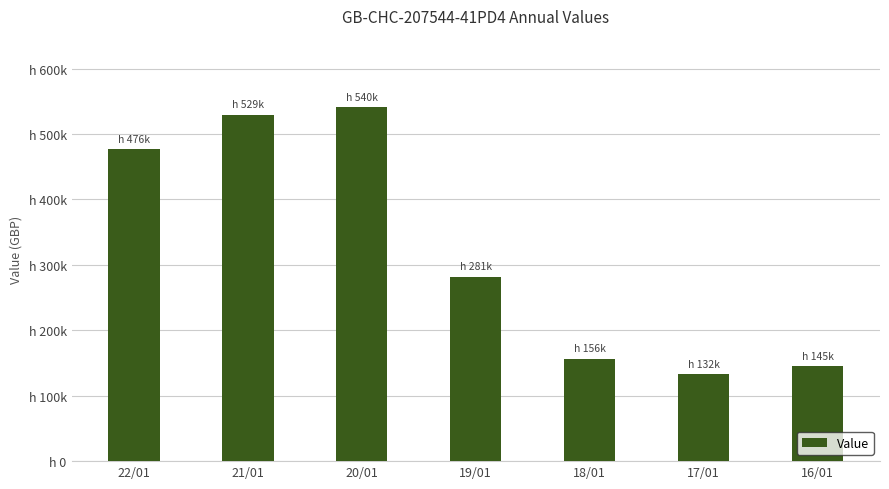

Which has a higher value, 18/01 or 20/01?

20/01